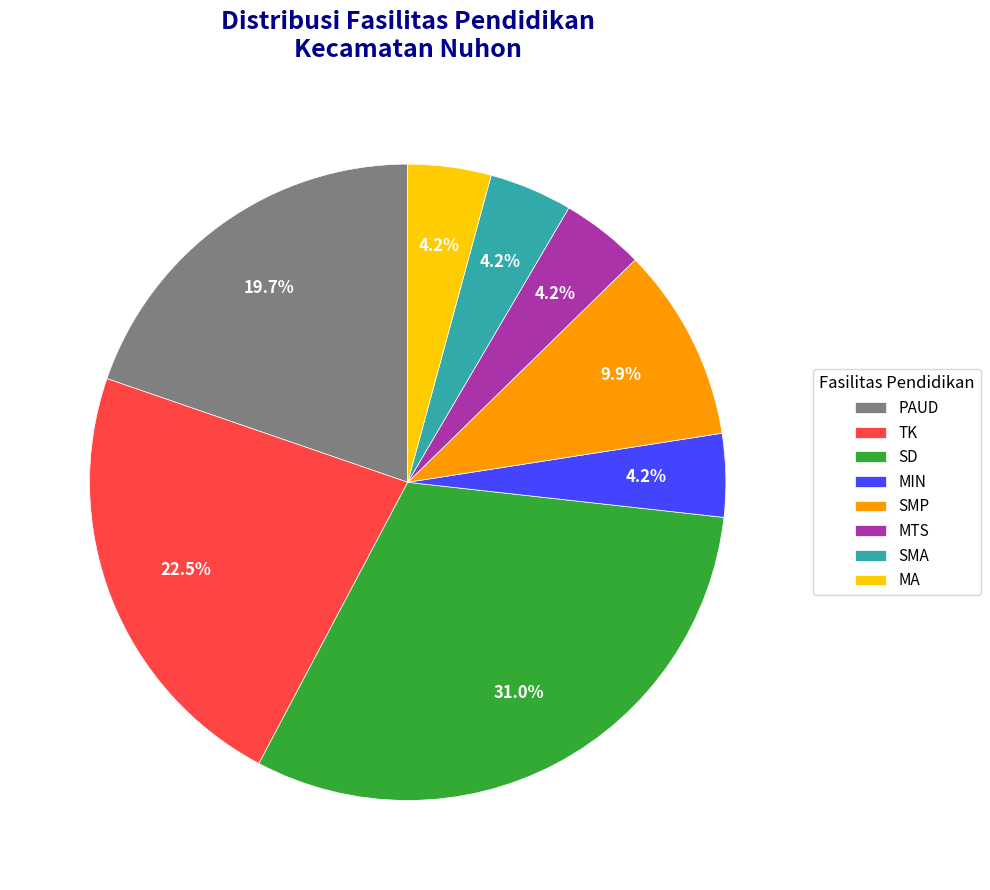

What portion of the pie excludes SMP?

90.1%